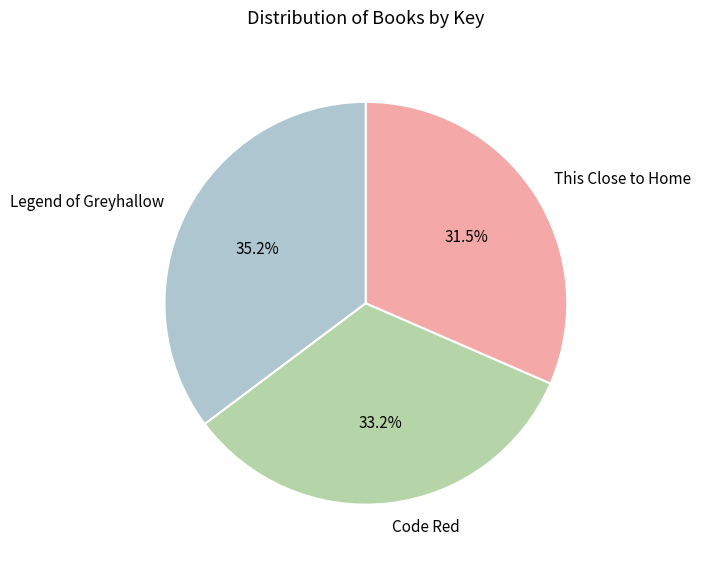

Which slice is the largest?

Legend of Greyhallow